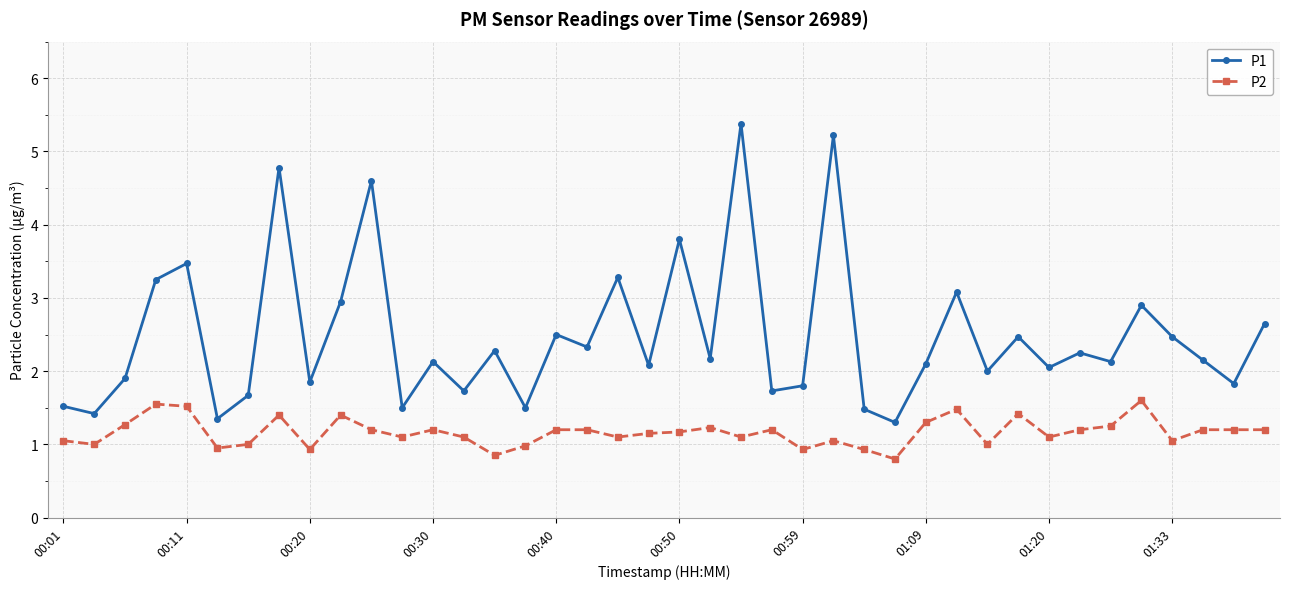

Which series has the widest spread of values?

P1